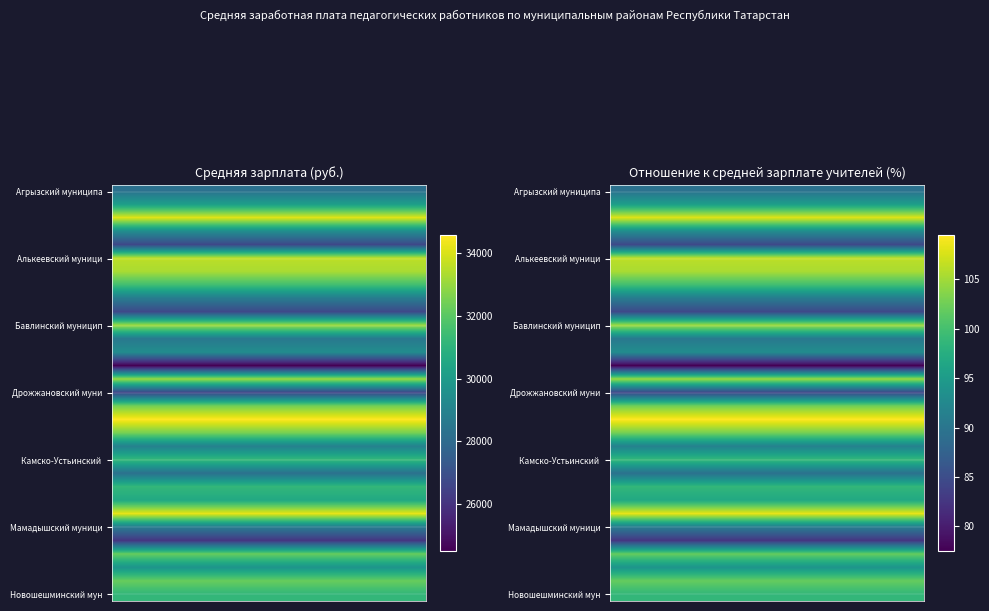

What is the minimum value for Арский муниципальный район?

90.8